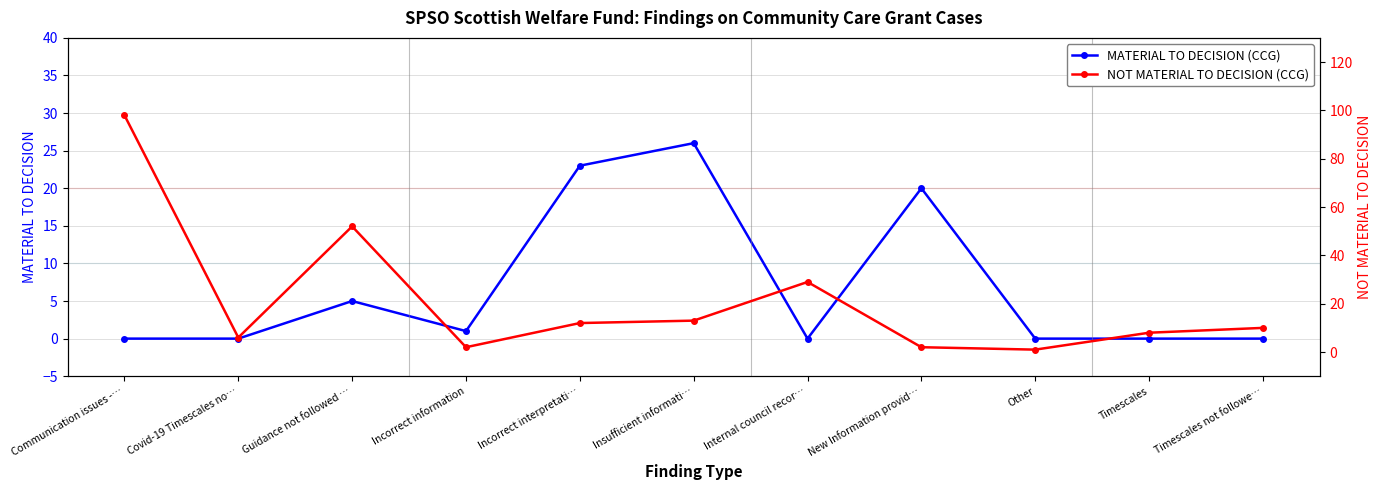

What is the total value across all series at Guidance not followed …?

57